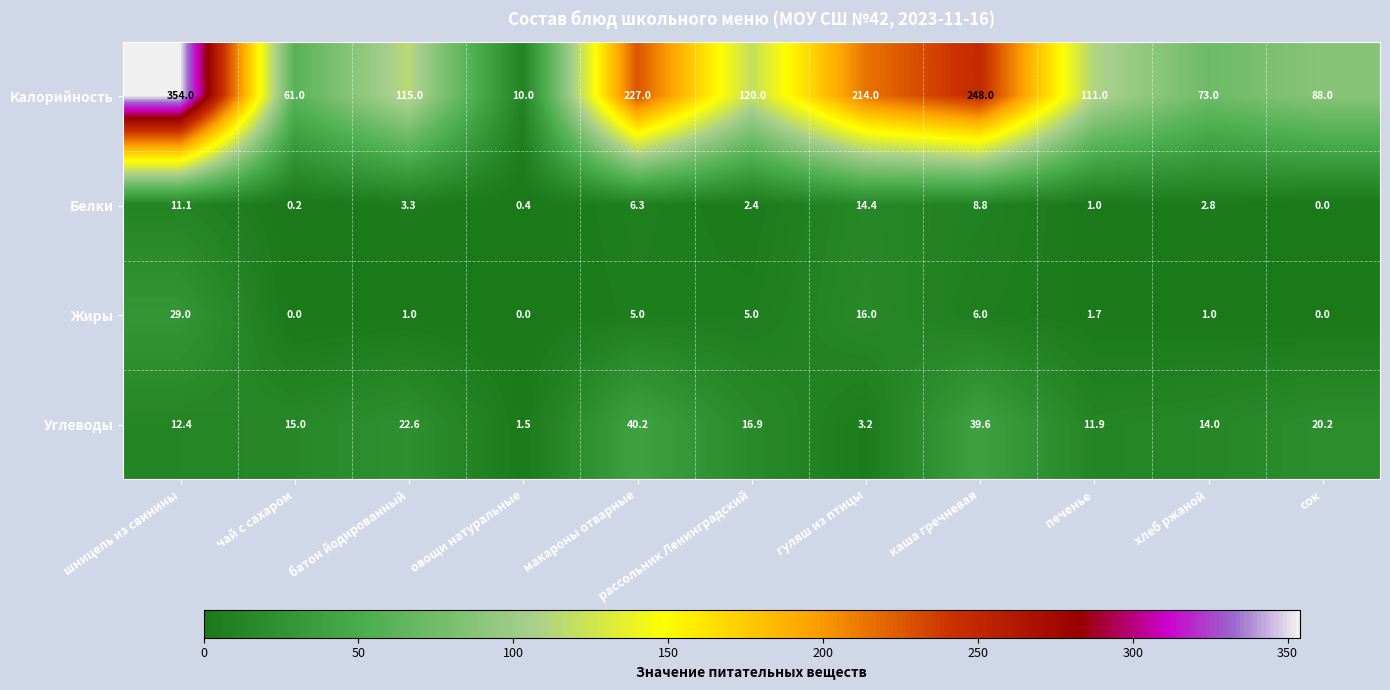

What is the greatest value displayed?

354.0